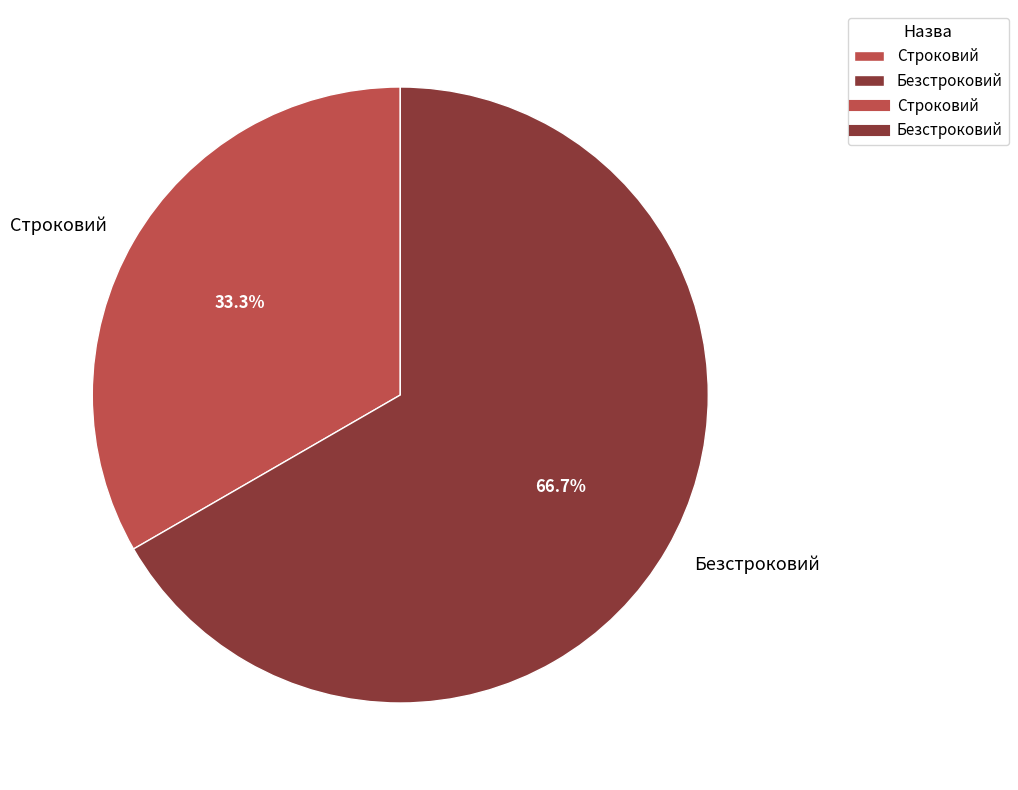

Which has a higher value, Безстроковий or Строковий?

Безстроковий